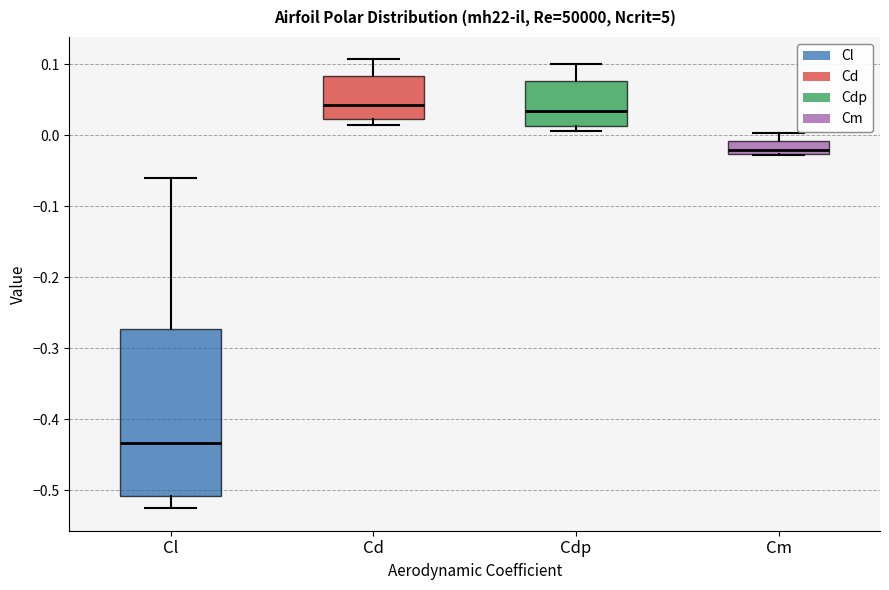

Reading left to right, read every box against the y-axis: the position of its median line, the range the box covers, and the ends of its whiskers. The values are not printed on the chart, so give them approximately, as read against the axis.

Cl: median -0.43, box -0.51 to -0.27, whiskers -0.53 to -0.06
Cd: median 0.04, box 0.02 to 0.08, whiskers 0.01 to 0.11
Cdp: median 0.03, box 0.01 to 0.08, whiskers 0.01 (just below the box's lower edge) to 0.10
Cm: median -0.02, box -0.03 to -0.01, whiskers -0.03 to 0.00